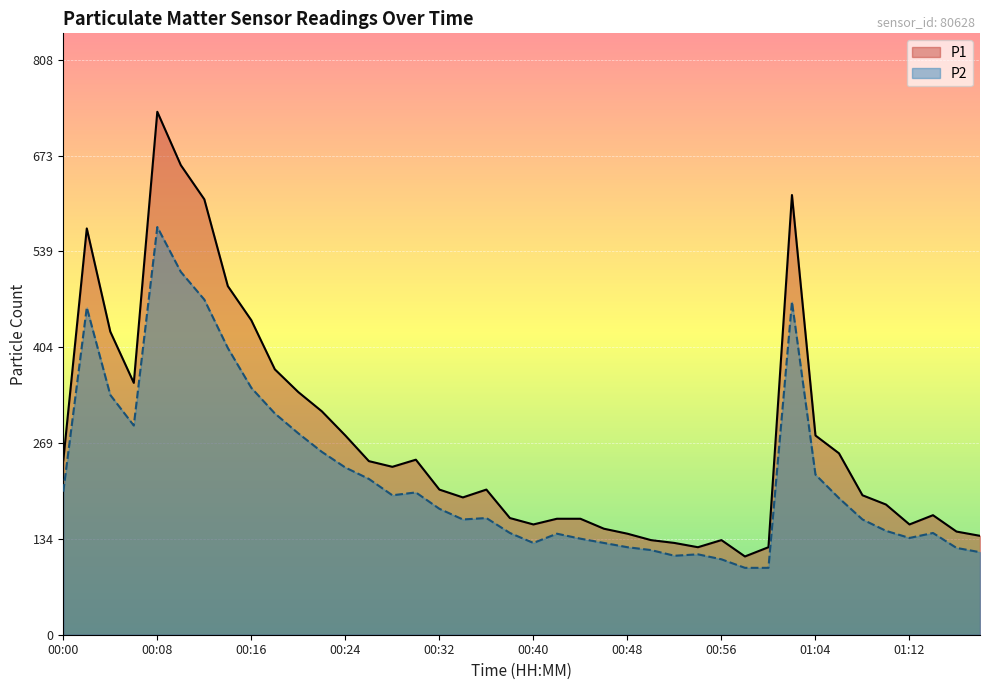

Is it true that P1 equals 255 at 33?

True